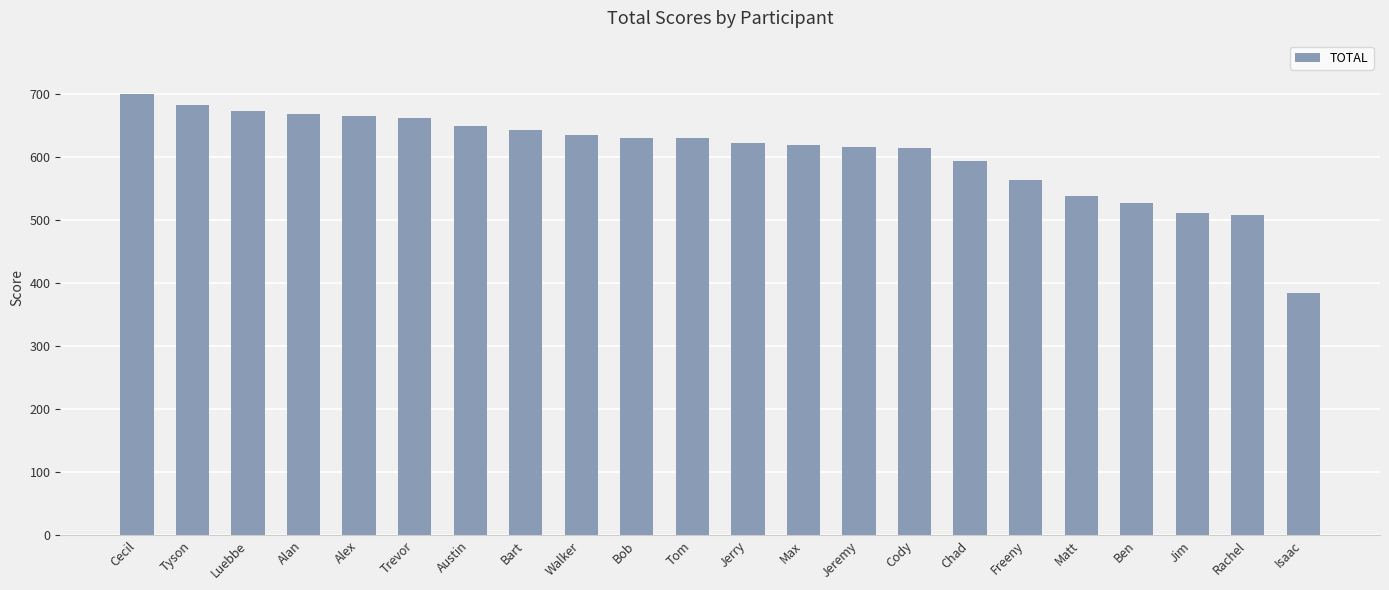

What is the label of the 3rd bar from the right?

Jim